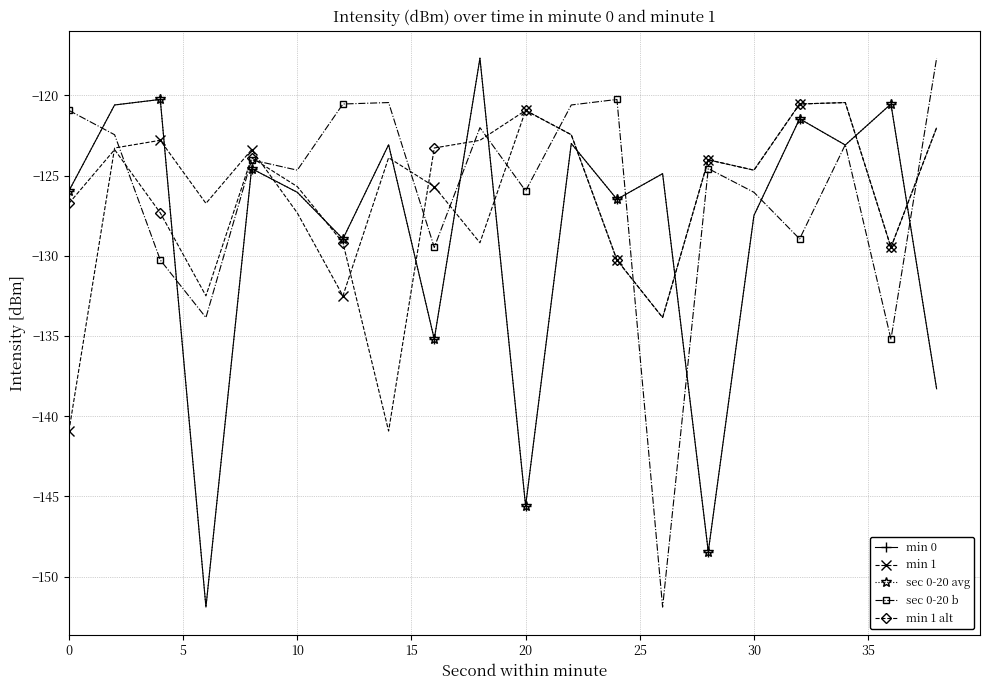

After their last crossing, which series has the higher values: sec 0-20 avg or min 1 alt?

min 1 alt